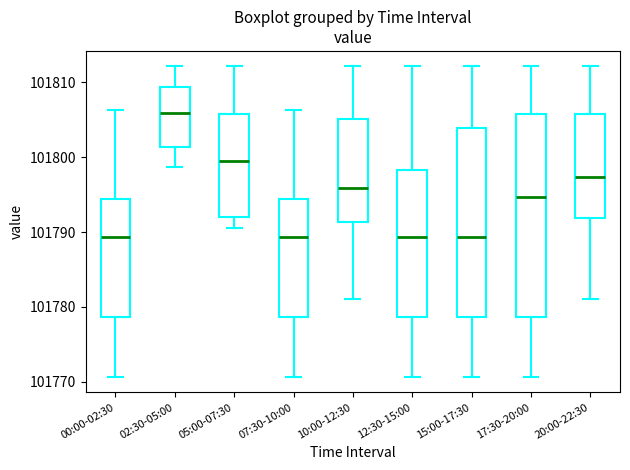

Reading left to right, read every box against the y-axis: the position of its median line, the range the box covers, and the ends of its whiskers. The values are not printed on the chart, so give them approximately, as read against the axis.

00:00-02:30: median 101789, box 101779 to 101794, whiskers 101771 to 101806
02:30-05:00: median 101806, box 101801 to 101809, whiskers 101799 to 101812
05:00-07:30: median 101800, box 101792 to 101806, whiskers 101791 to 101812
07:30-10:00: median 101789, box 101779 to 101794, whiskers 101771 to 101806
10:00-12:30: median 101796, box 101791 to 101805, whiskers 101781 to 101812
12:30-15:00: median 101789, box 101779 to 101798, whiskers 101771 to 101812
15:00-17:30: median 101789, box 101779 to 101804, whiskers 101771 to 101812
17:30-20:00: median 101795, box 101779 to 101806, whiskers 101771 to 101812
20:00-22:30: median 101797, box 101792 to 101806, whiskers 101781 to 101812